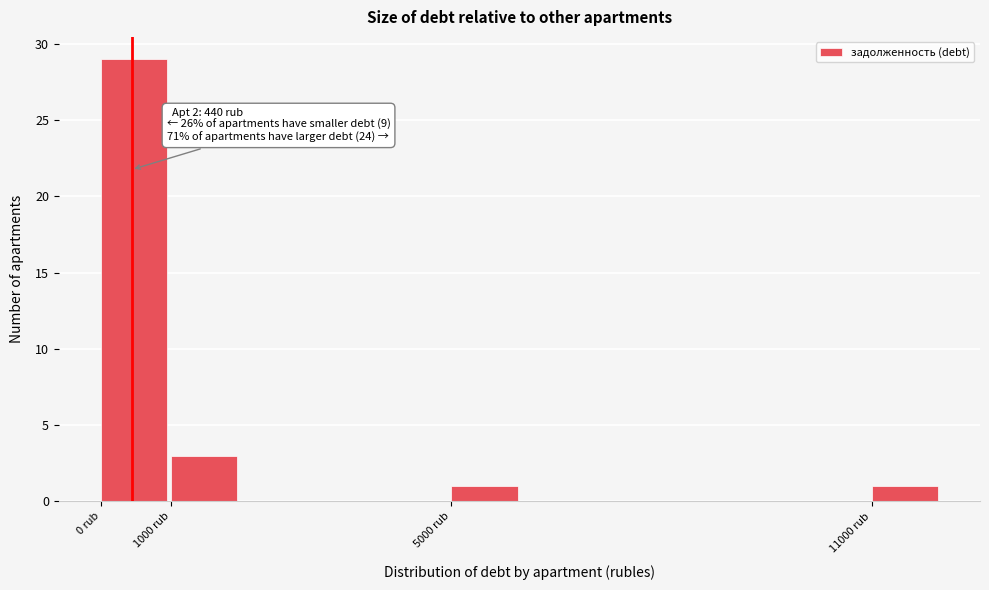

Over which range of the x-axis is the bar tallest?

0 to 1000